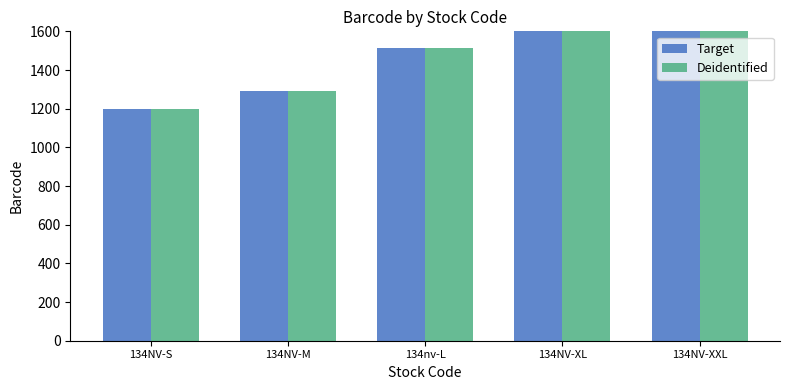

At which label does Deidentified first exceed 1515?

134nv-L